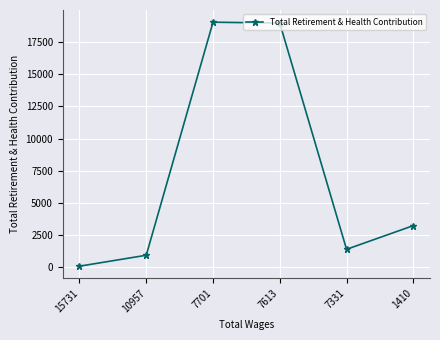

True or false: the data has more than 2 interior local peaks.

False